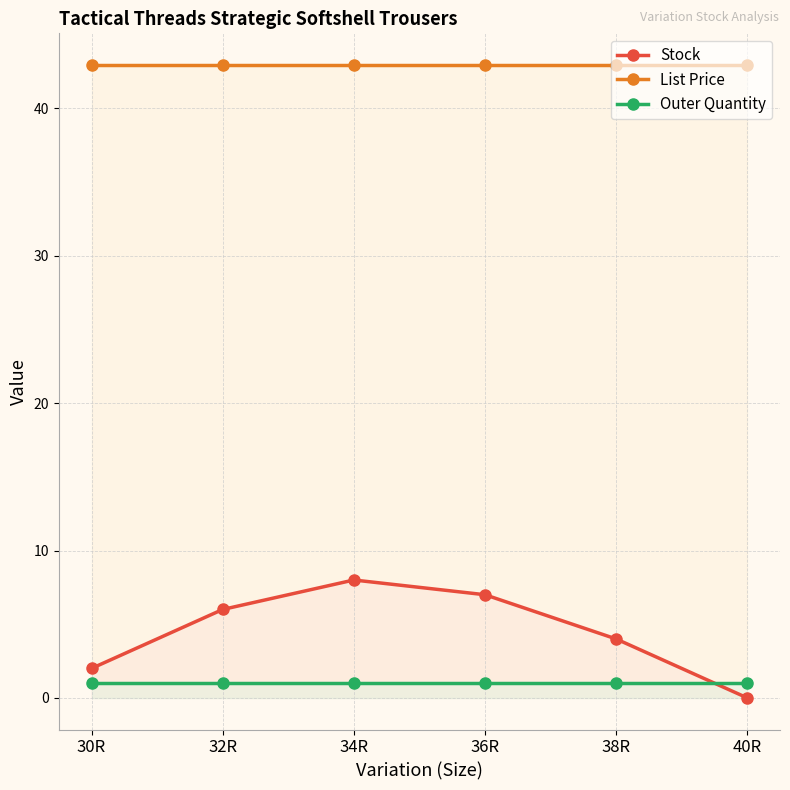

What is the value of the Stock point at the 5th from the left?

4.0